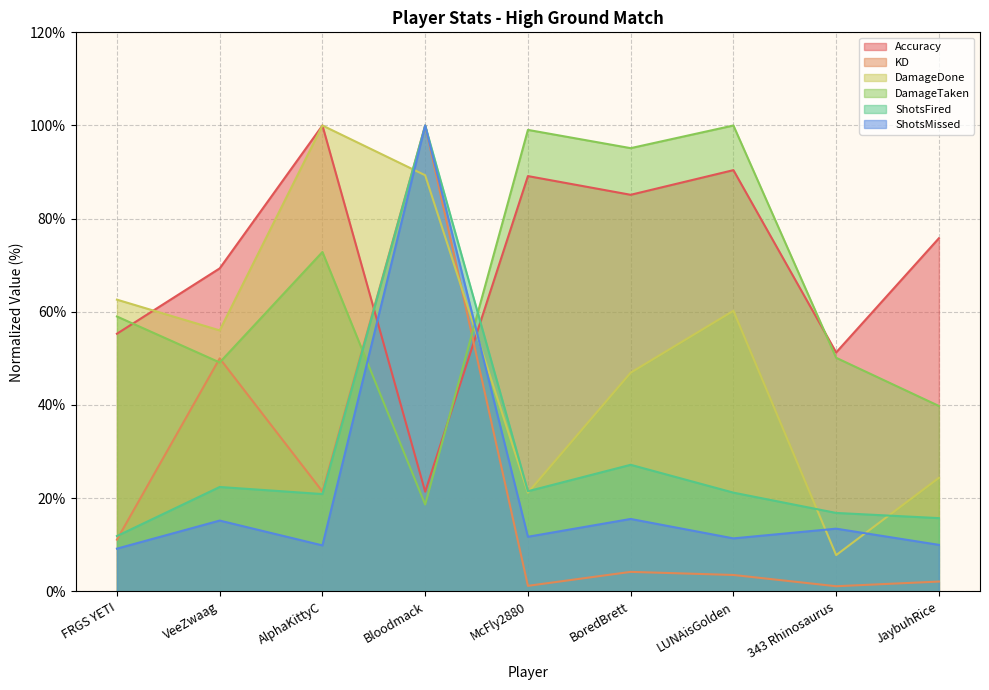

What is the maximum value for Accuracy?

100.0